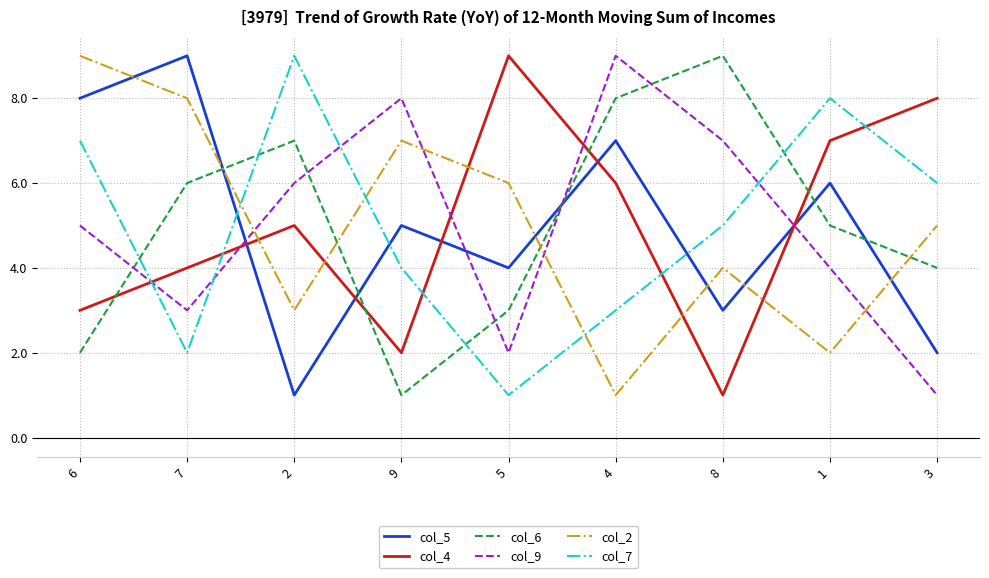

At which category does col_9 reach its first local peak?

9